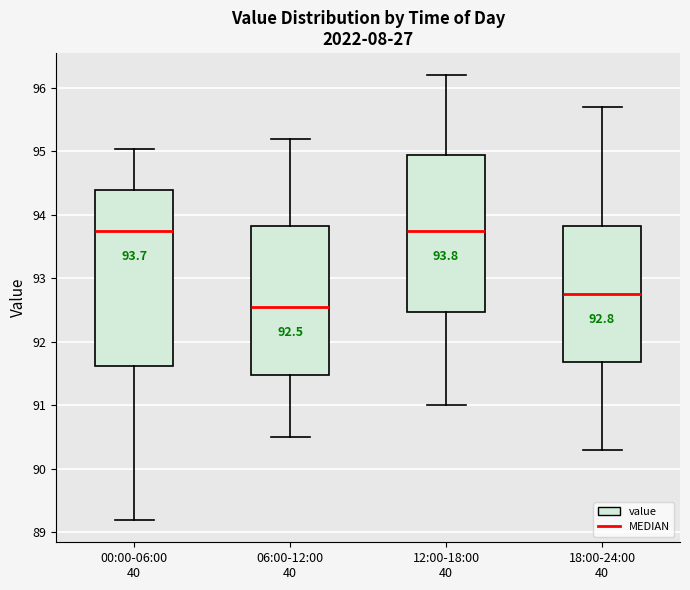

Which box is the tallest, from its lower edge to its upper edge?

00:00-06:00 40